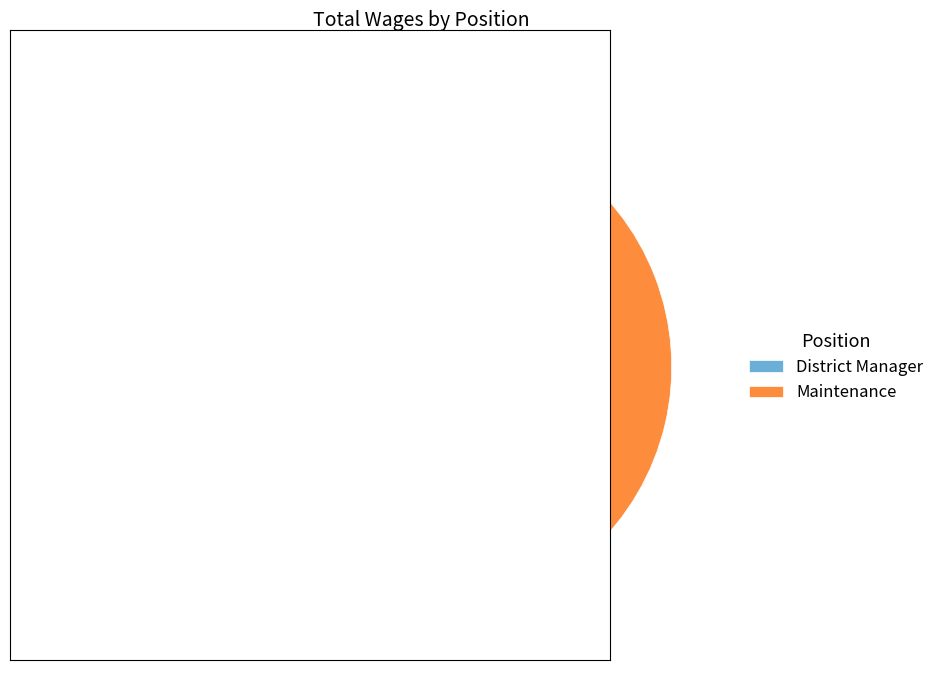

True or false: Maintenance accounts for 38% of the total.

True